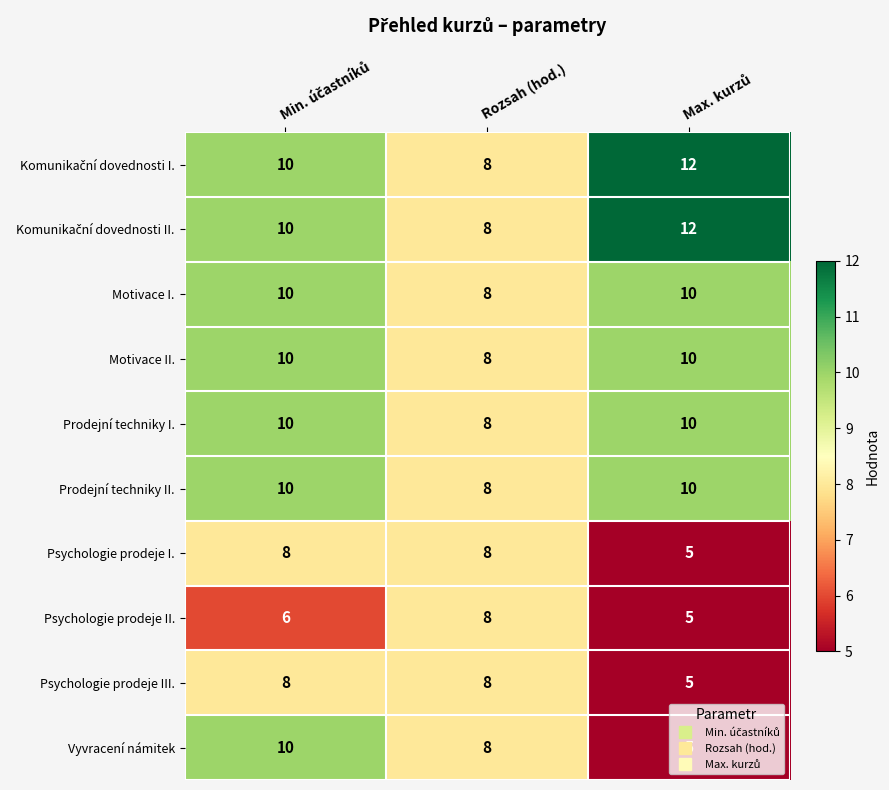

What is the difference between the maximum and minimum values in the Psychologie prodeje I. series?

3